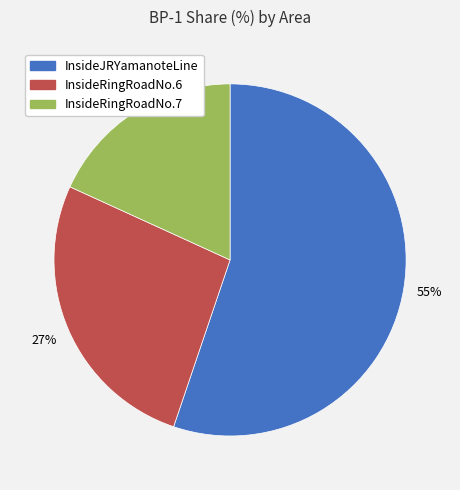

How many slices are in this pie chart?

3